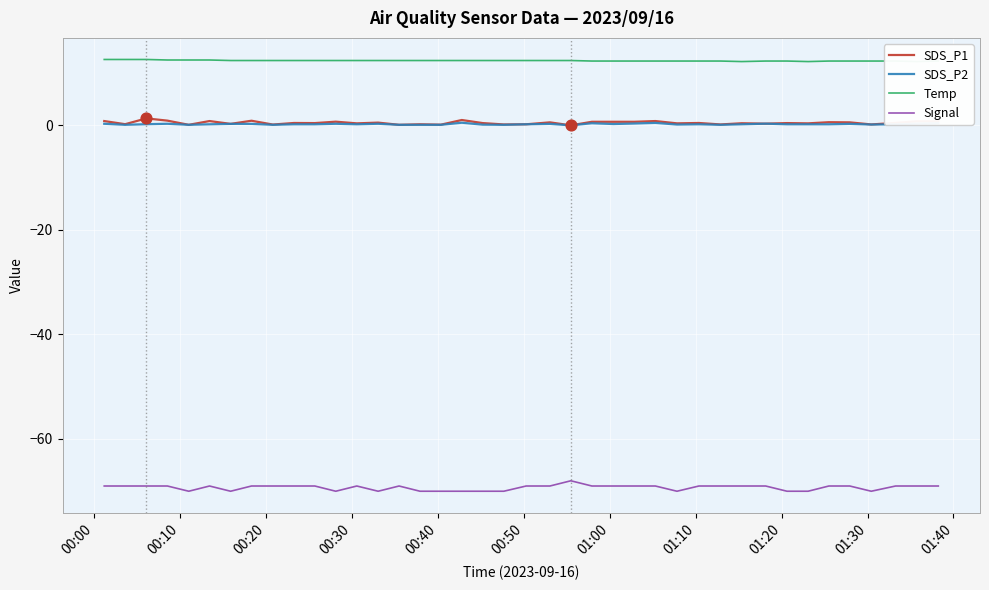

True or false: Signal and SDS_P1 cross at least once.

False